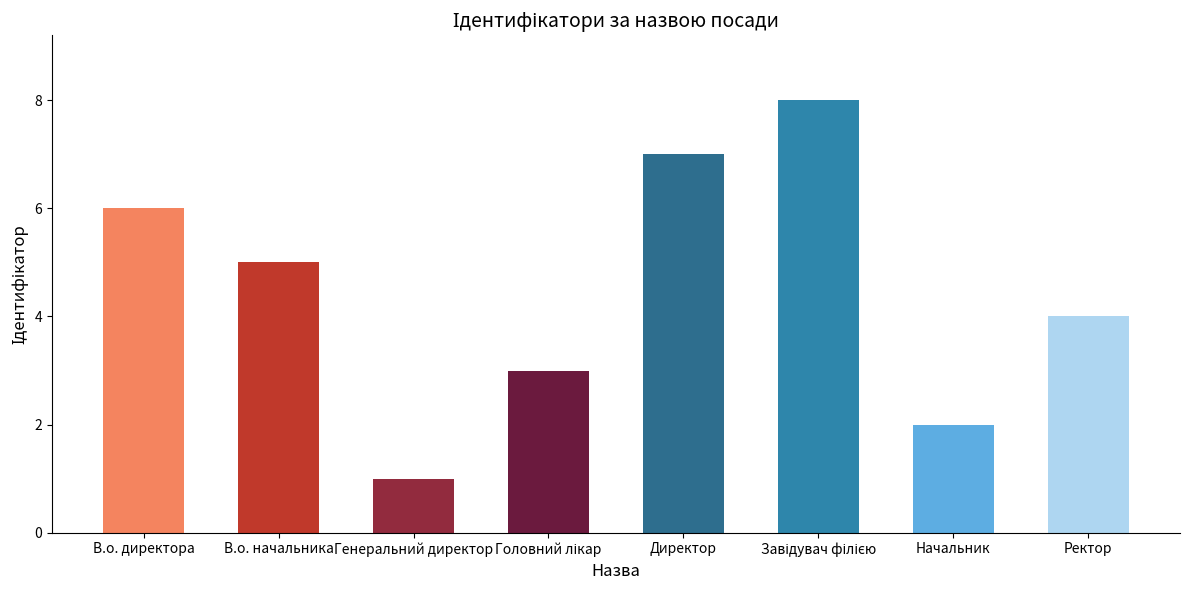

Is it true that the value at Генеральний директор is 1?

True